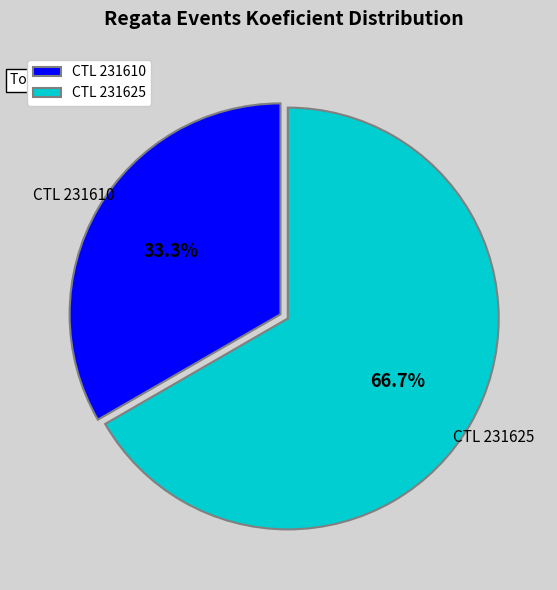

How many slices are in this pie chart?

2